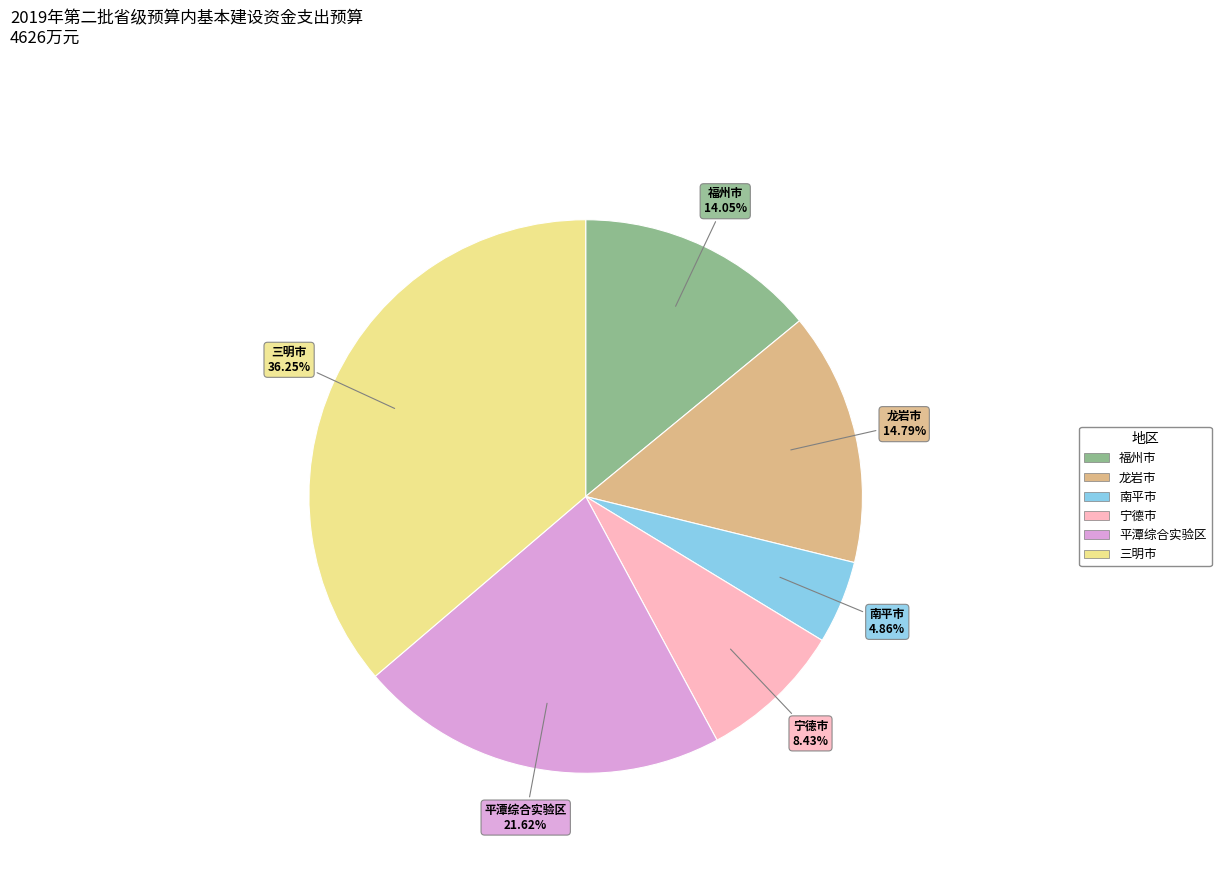

Approximately how many times larger is the value at 三明市 compared to 南平市?

7.5